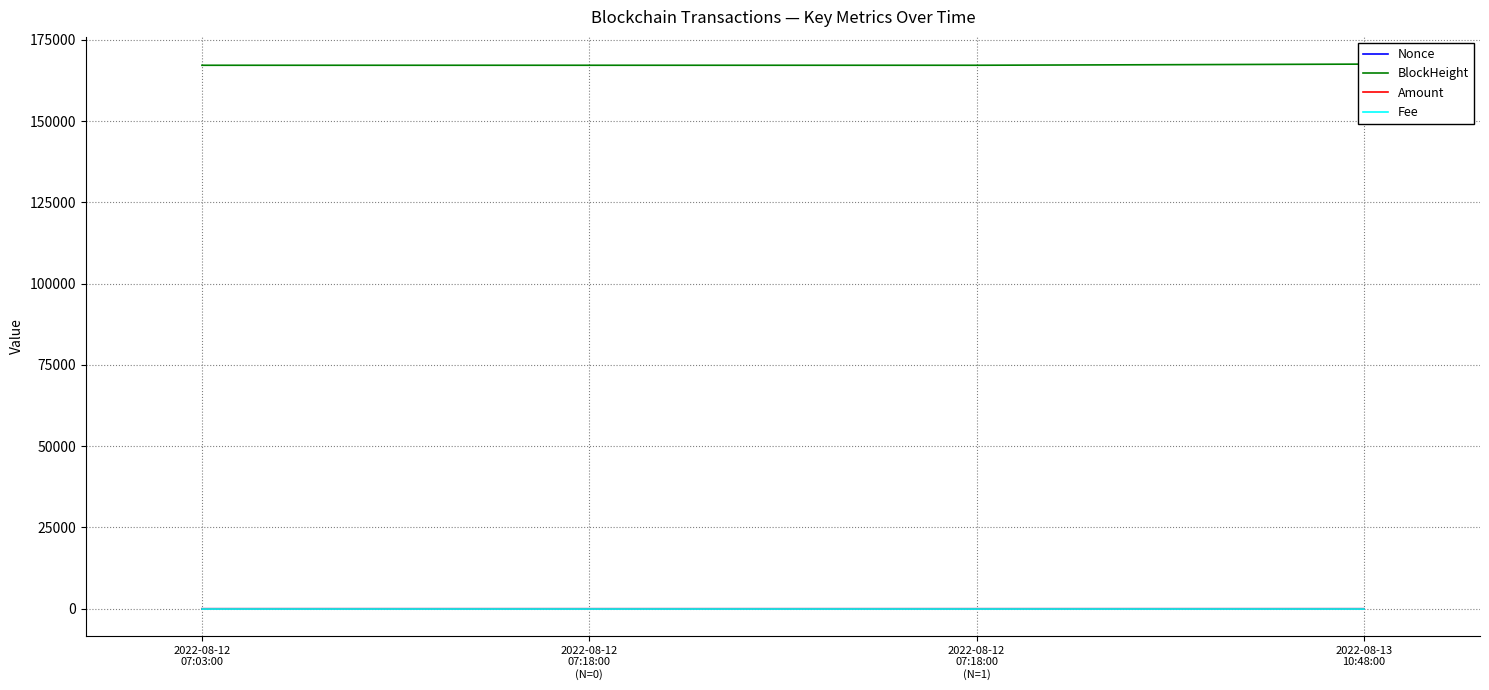

What is the difference between the second highest and minimum values in the BlockHeight series?

4.0